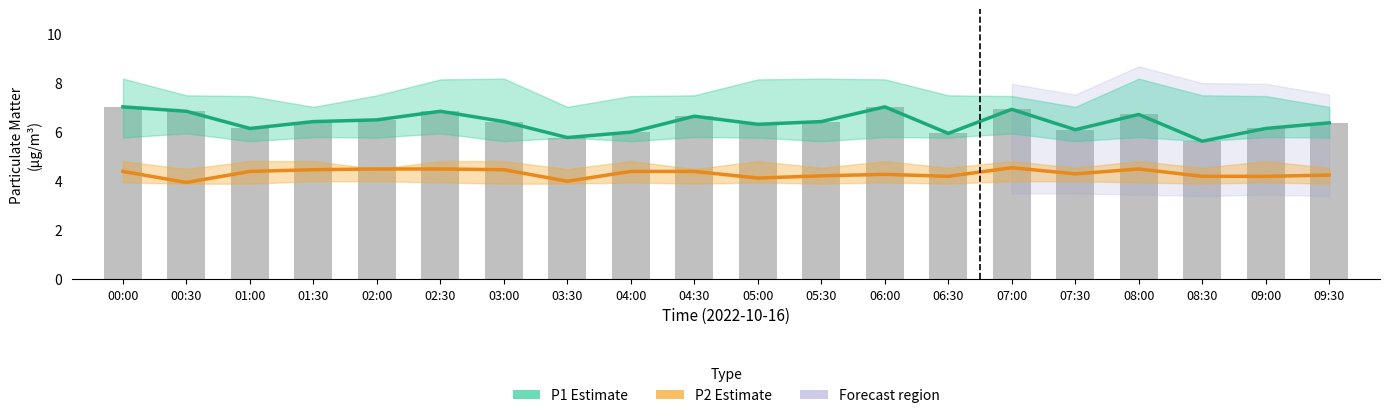

What is the highest value of the P1 (PM2.5-equivalent) series?

7.0